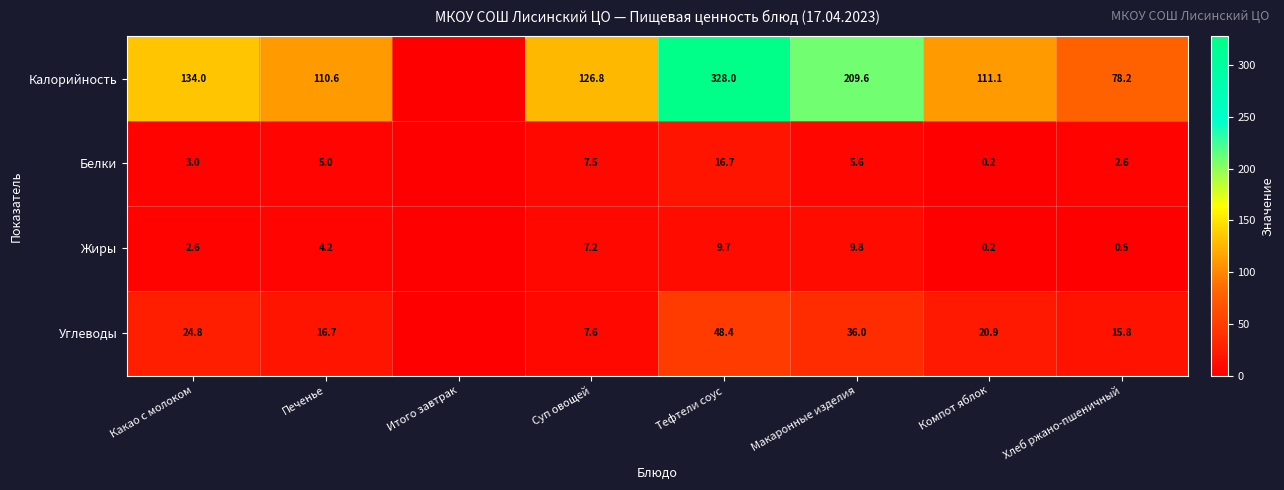

What is the spread (max minus min) of values at Хлеб ржано-пшеничный?

77.7